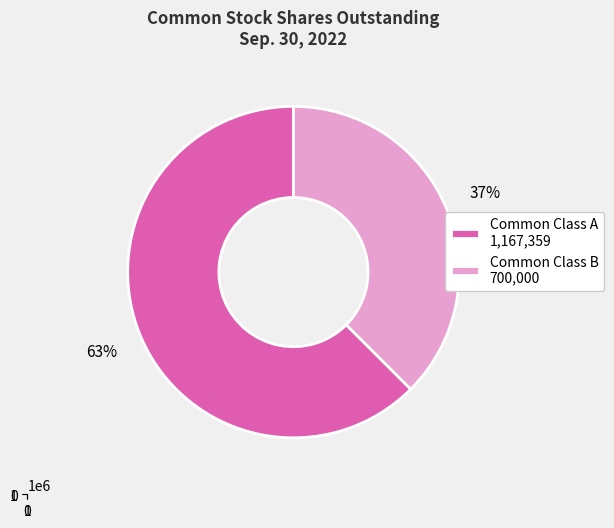

How many segments does this pie chart have?

2